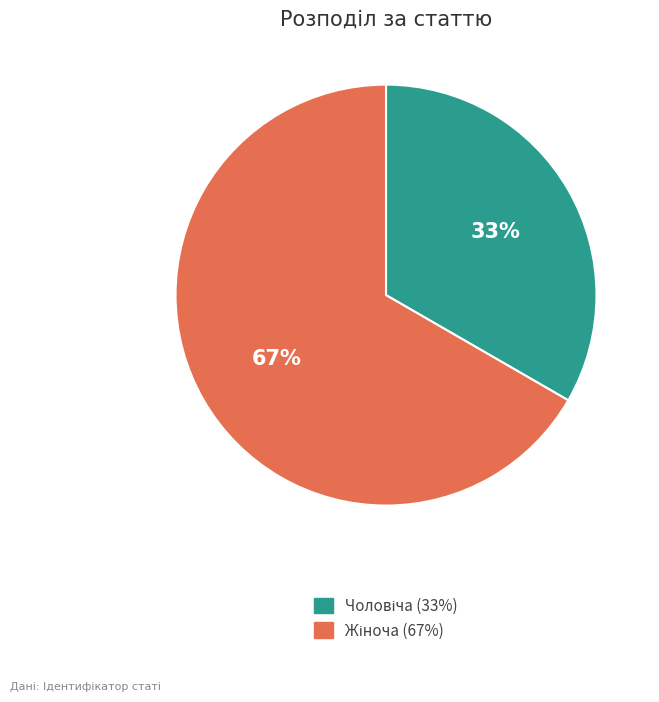

Does any single category account for the majority?

Yes